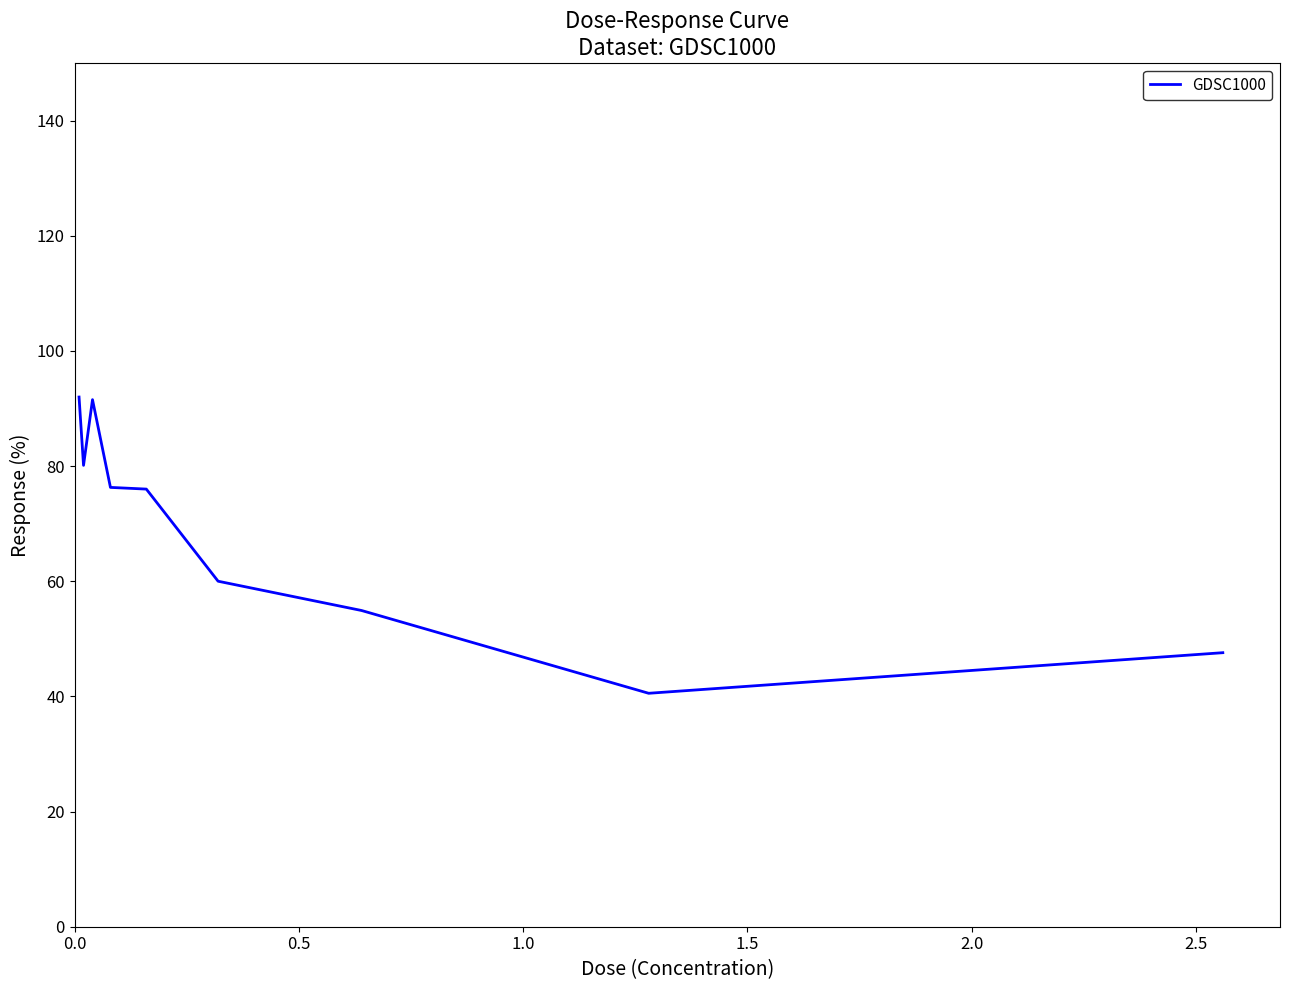

What is the smallest value displayed?

40.5